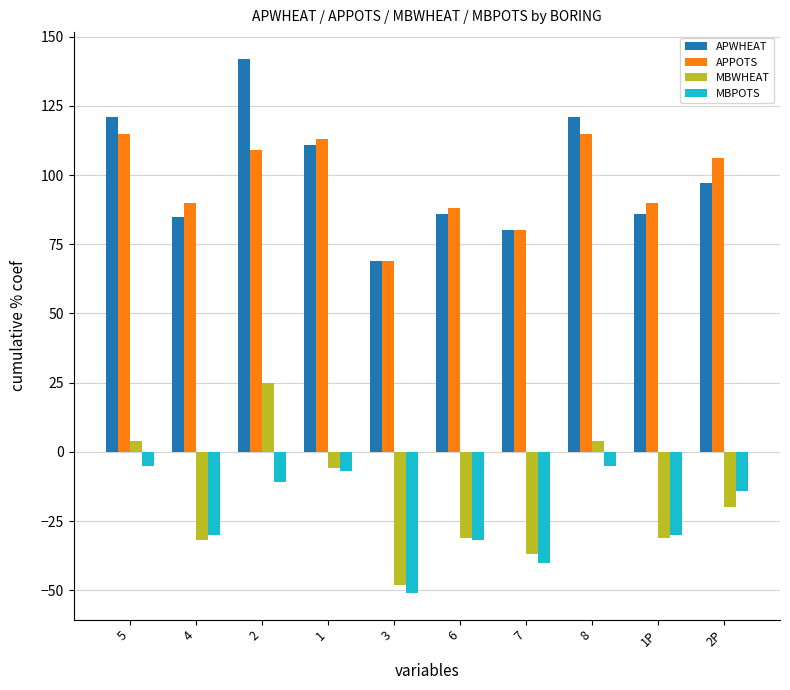

Which series has the largest total across all categories?

APWHEAT